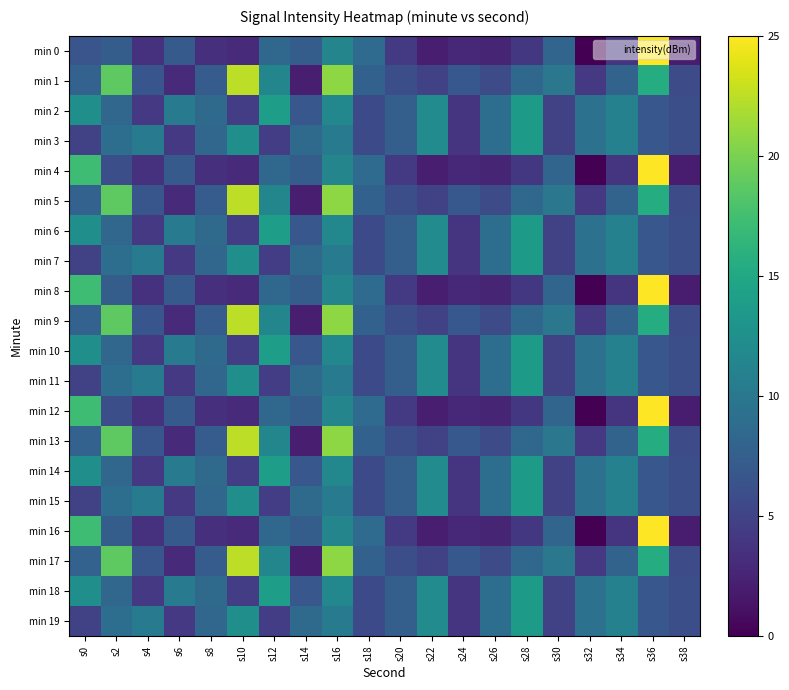

Which category has the highest value across all series?

s36